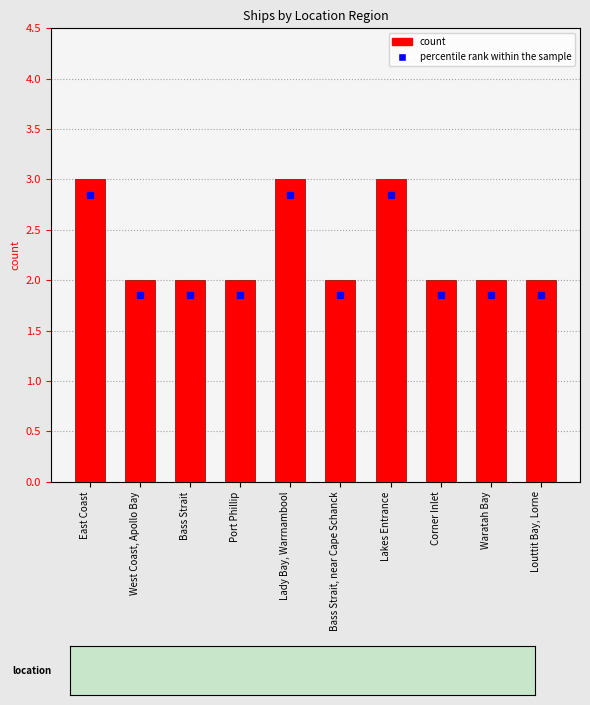

Are the bars horizontal?

No